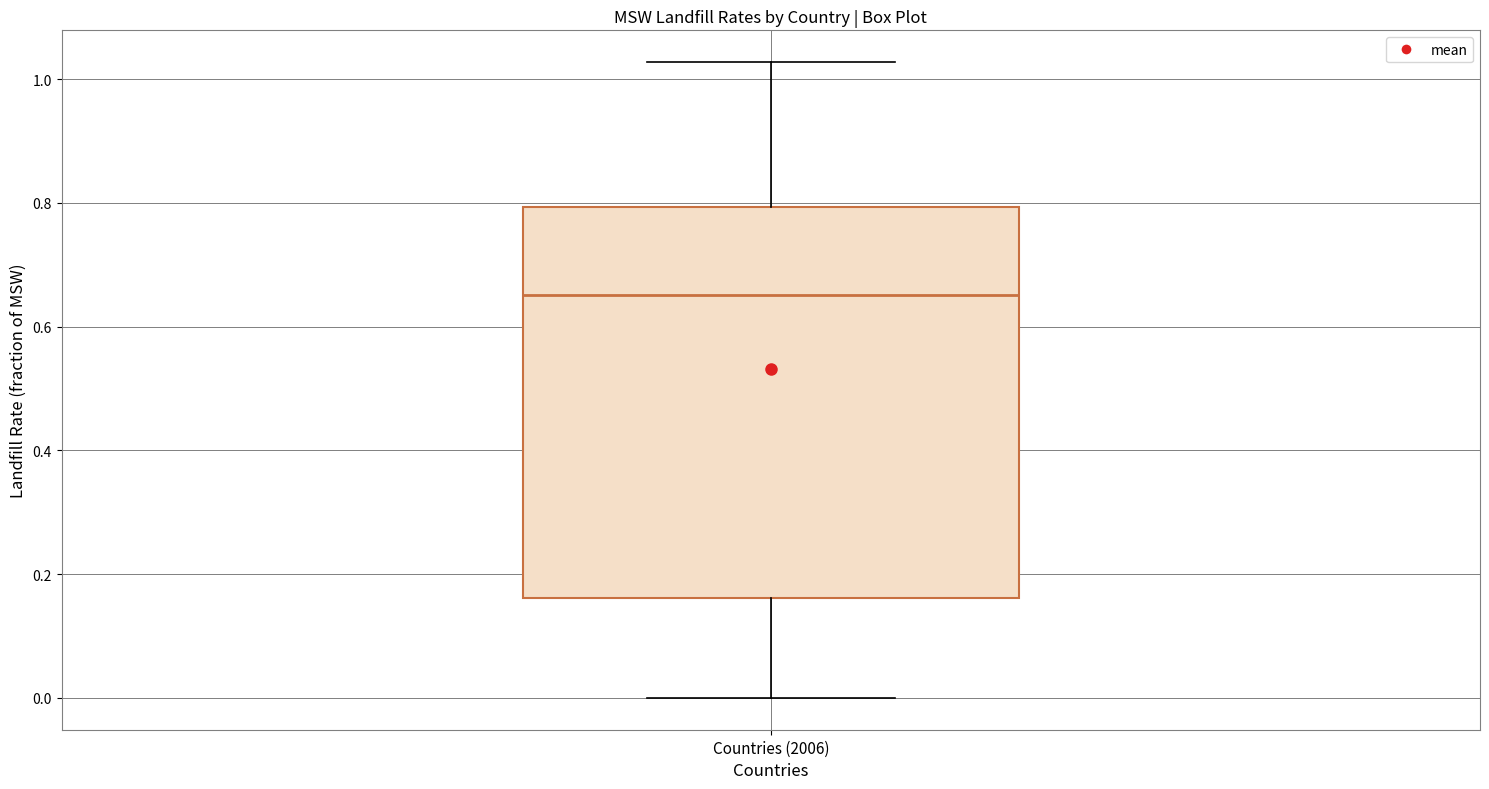

Transcribe this box plot: give where the median line is, the range the box spans, and where the two whiskers end, as read against the y-axis. The values are not printed on the chart, so give them approximately, as read against the axis.

median 0.66, box 0.16 to 0.80, whiskers 0.00 to 1.02